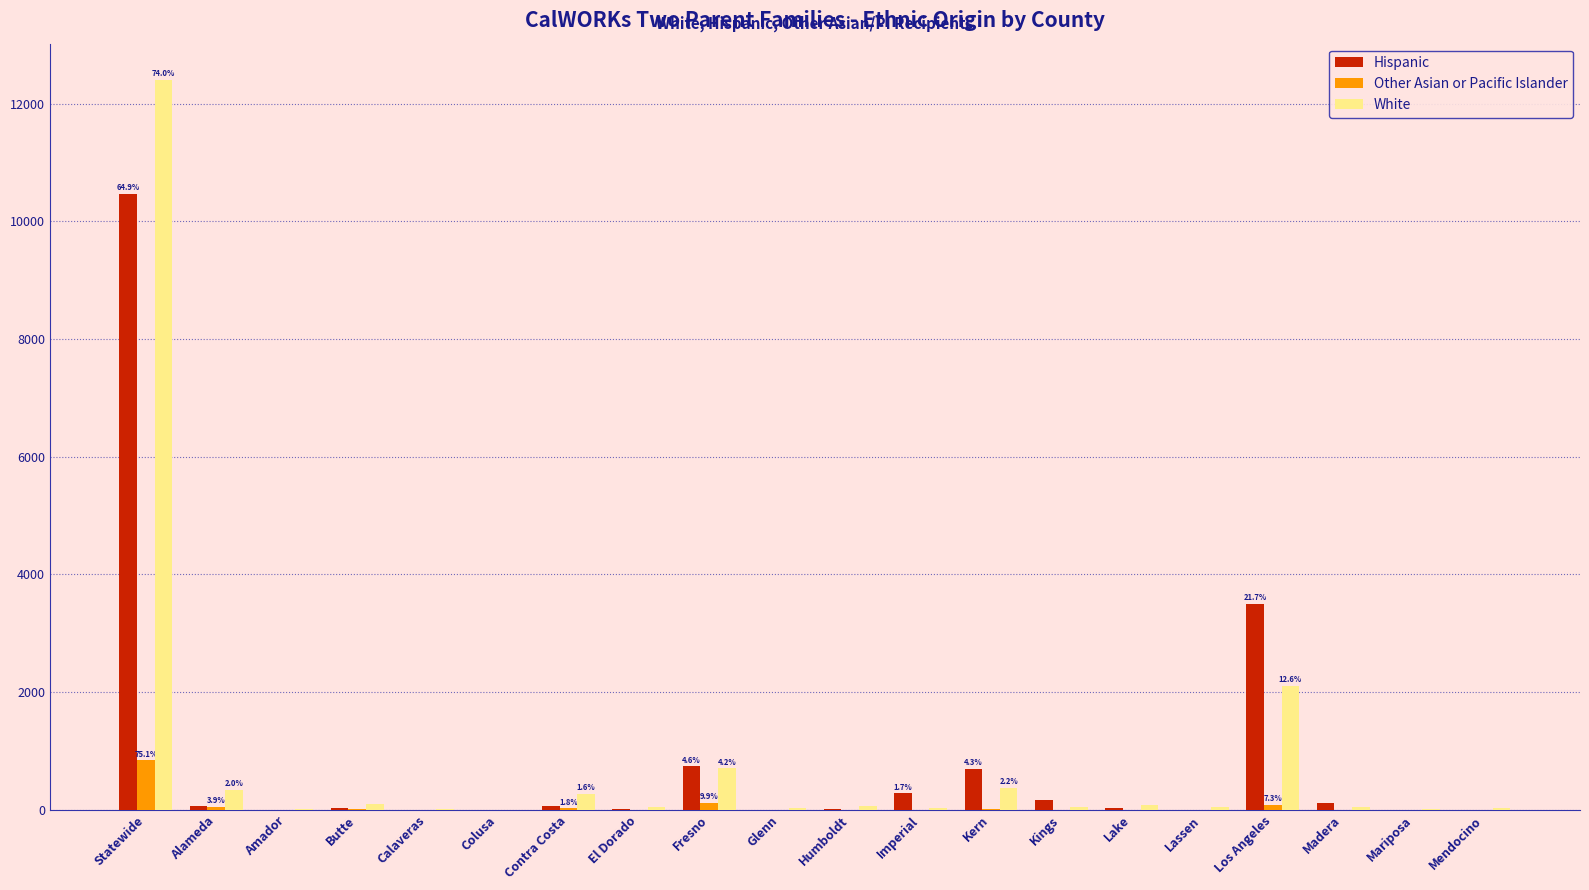

What is the maximum value shown in the chart?

12403